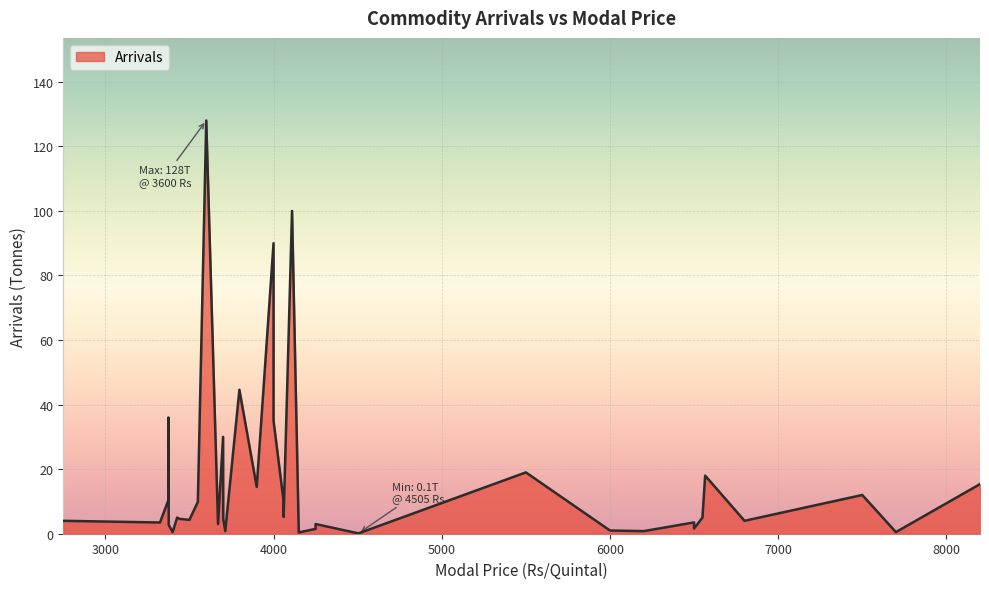

Rank the categories by value from highest to lowest.

3600, 4110, 4000, 3797, 3375, 4000, 3700, 5500, 6566, 8200, 3900, 7500, 3375, 4060, 3550, 4060, 6550, 3427, 3701, 3442, 3500, 6800, 2750, 6500, 3325, 3670, 4250, 3377, 6500, 4250, 6000, 6200, 3713, 3400, 7700, 4150, 4505